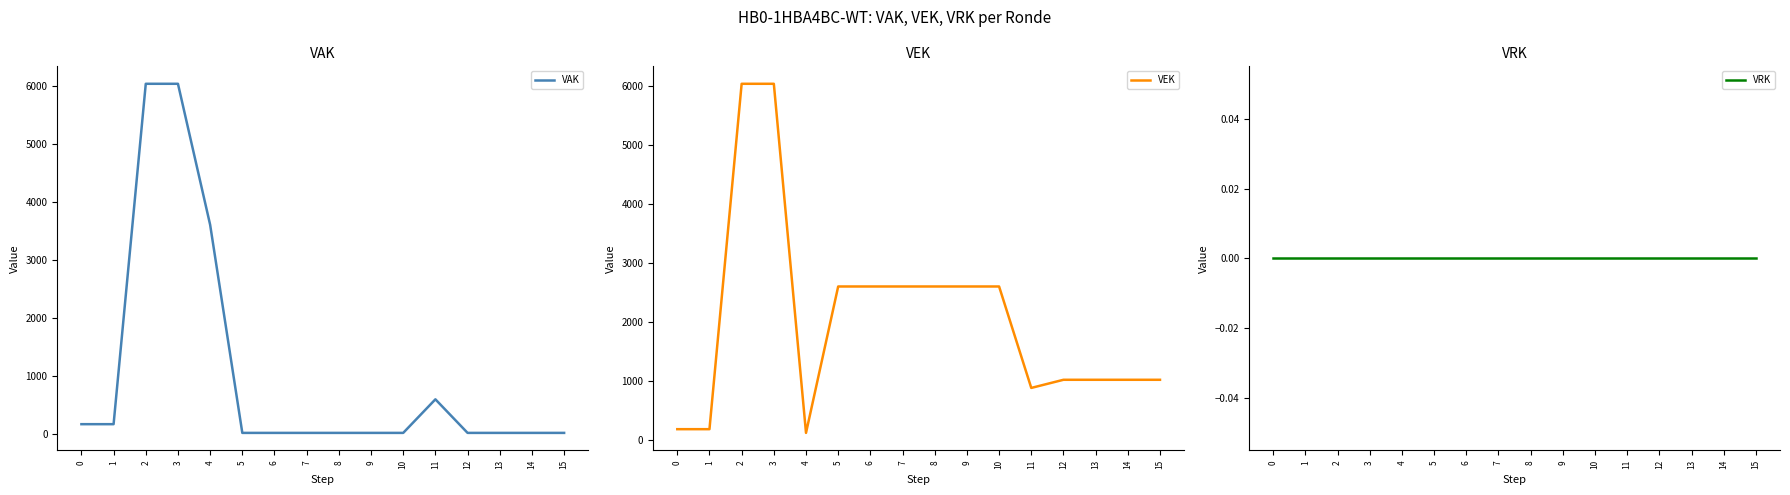

Reading right to left, what are all the values shown in this chart?

VAK: 15=26	14=26	13=26	12=26	11=604	10=26	9=26	8=26	7=26	6=26	5=26	4=3609	3=6036	2=6036	1=176	0=176
VEK: 15=1014	14=1014	13=1014	12=1014	11=876	10=2597	9=2597	8=2597	7=2597	6=2597	5=2597	4=113	3=6036	2=6036	1=176	0=176
VRK: 15=0	14=0	13=0	12=0	11=0	10=0	9=0	8=0	7=0	6=0	5=0	4=0	3=0	2=0	1=0	0=0